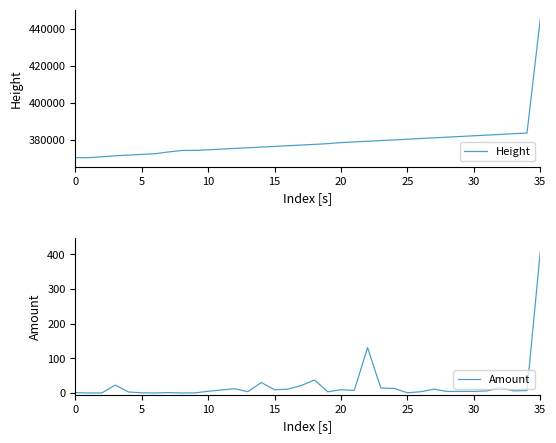

At which label does Amount reach its minimum?

5